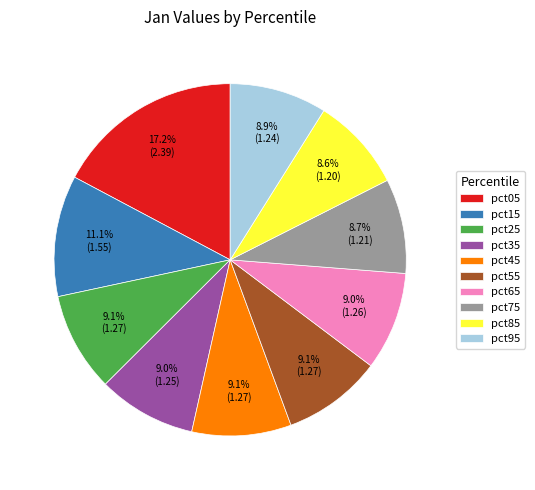

What percentage is the pct65 slice, to the nearest percent?

9%